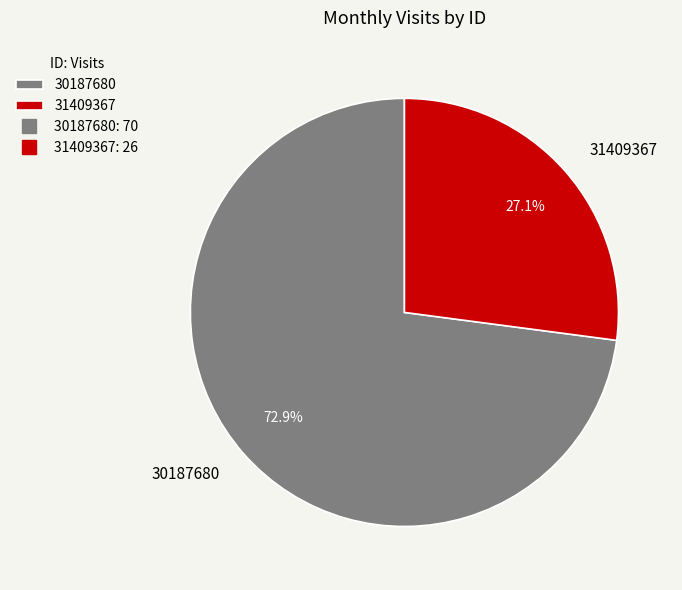

Which category has the biggest portion of the pie?

30187680